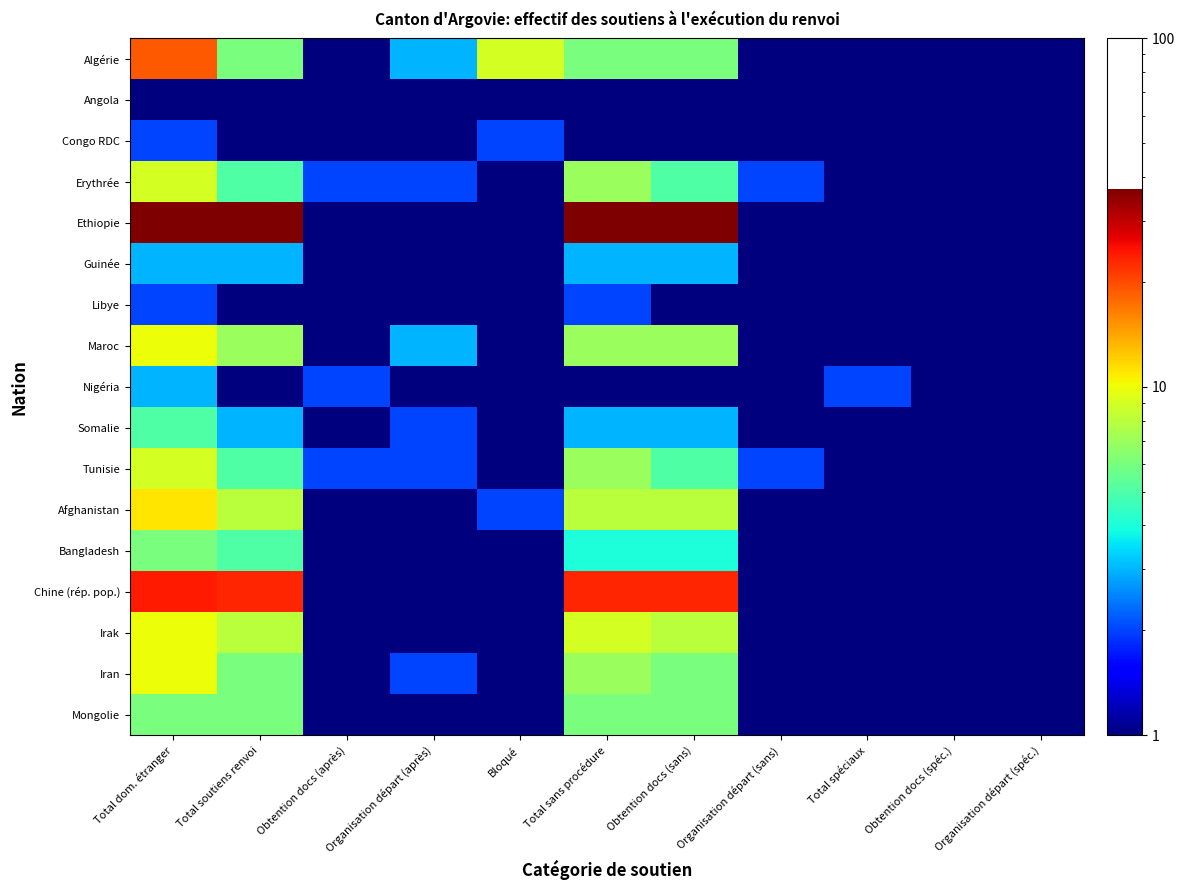

Between Total soutiens renvoi and Organisation départ (après), which series saw the biggest shift?

Ethiopie